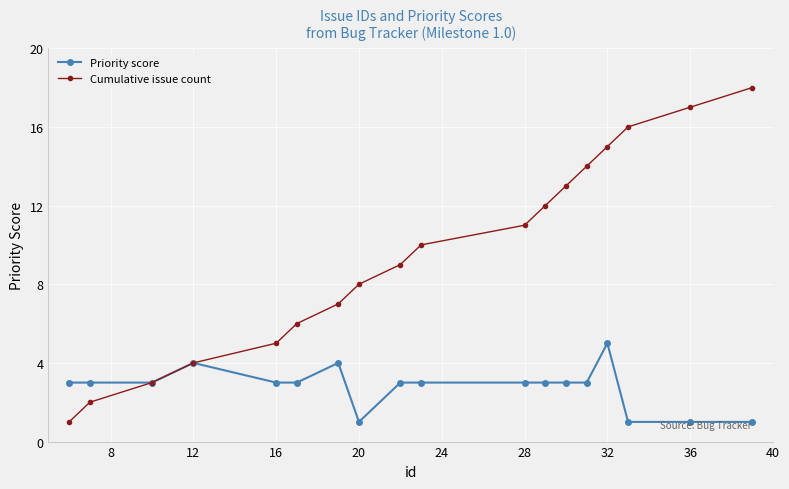

True or false: Cumulative issue count has more than 0 points higher than both neighbors.

False